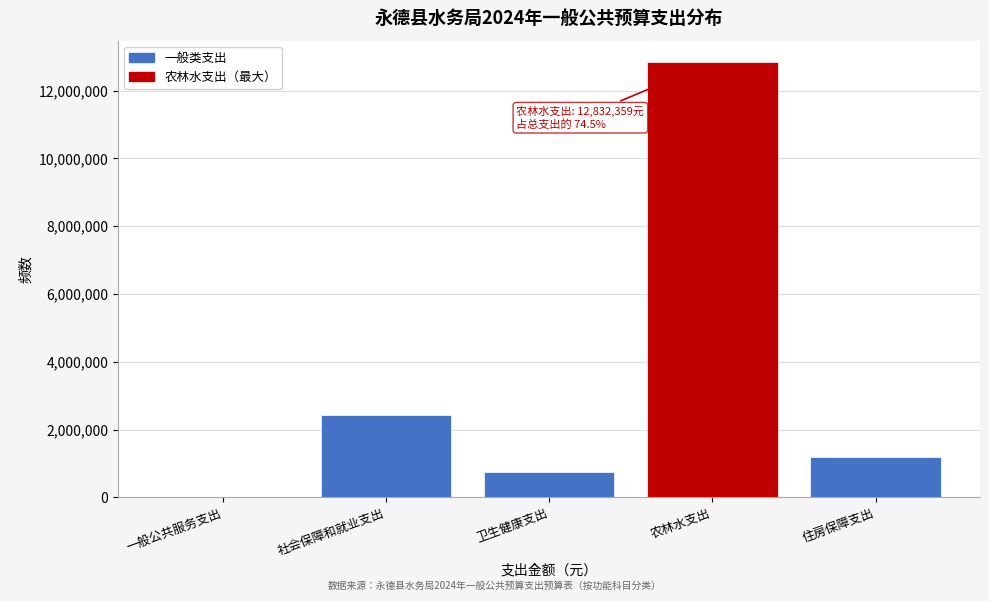

What is the sum of the values at 社会保障和就业支出 and 卫生健康支出?

3187873.9